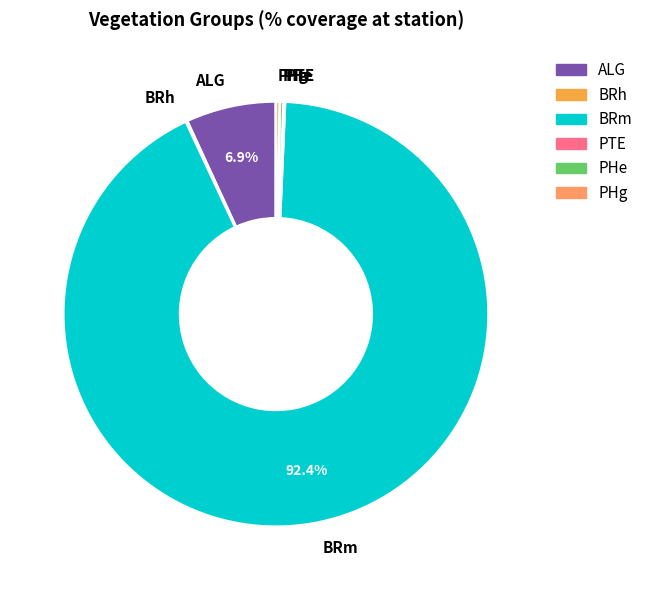

True or false: PHe accounts for 0% of the total.

True